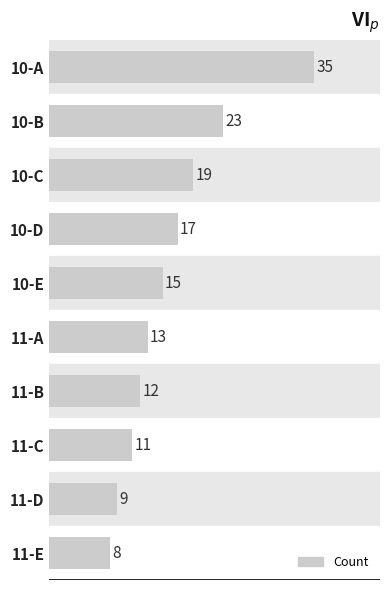

Rank the categories by value from lowest to highest.

11-E, 11-D, 11-C, 11-B, 11-A, 10-E, 10-D, 10-C, 10-B, 10-A